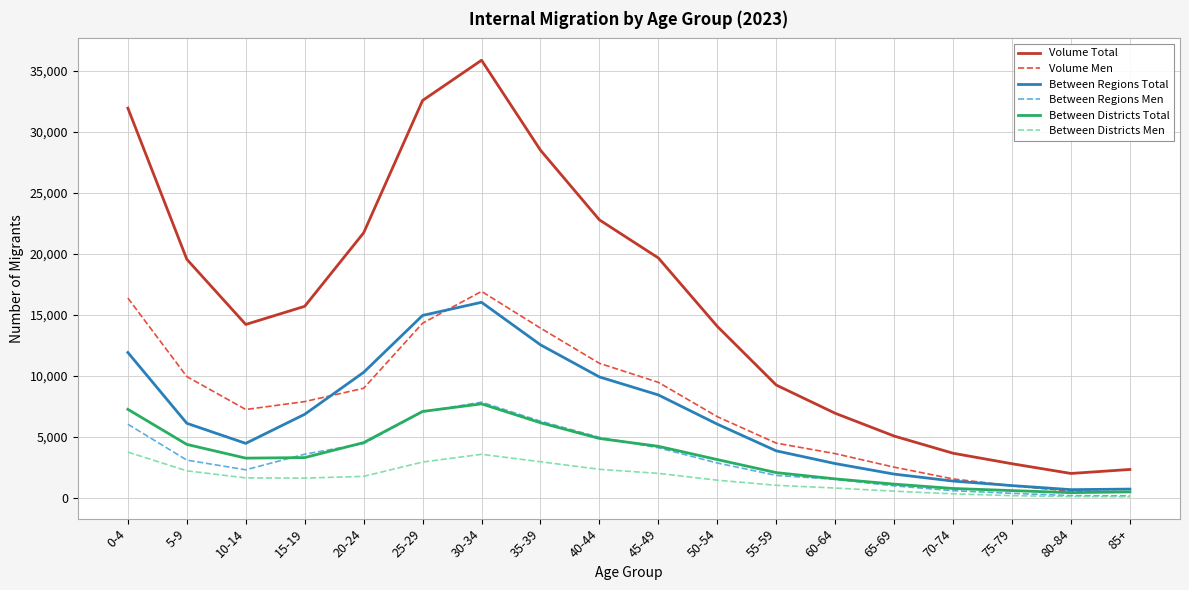

True or false: Between Regions Total and Volume Total intersect in this chart.

False